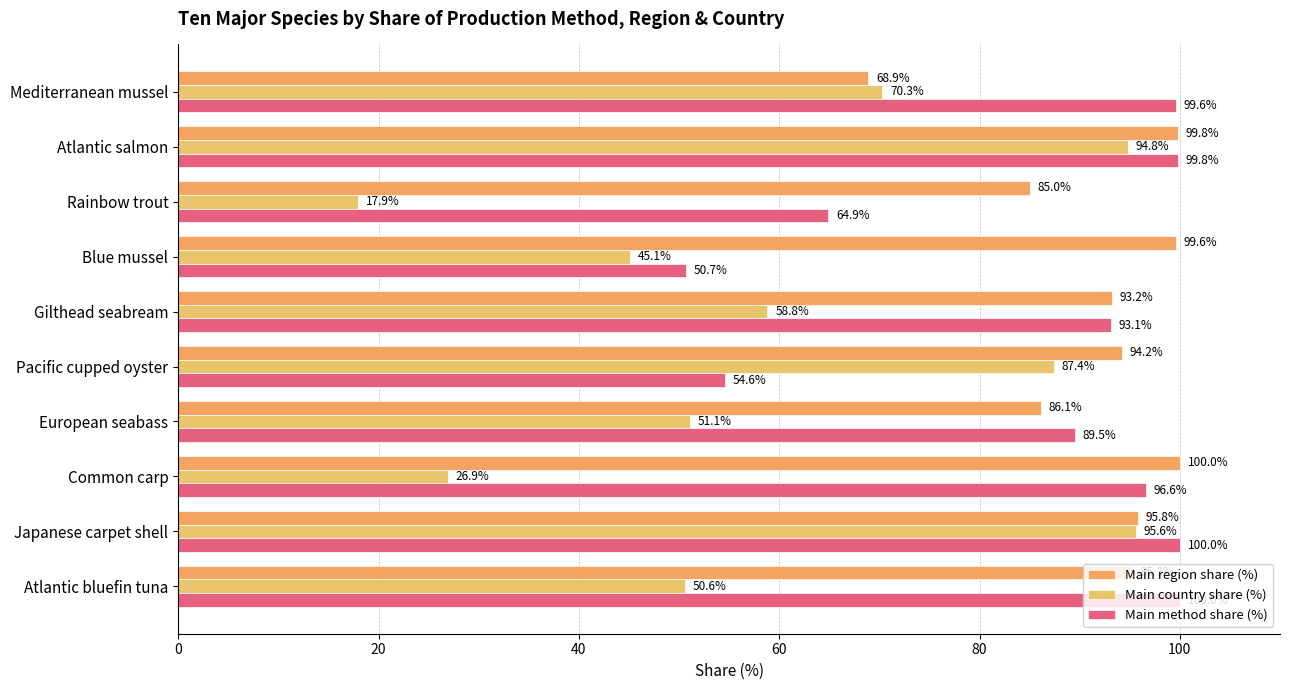

List the series in order of their peak value, highest first.

Main region share (%), Main method share (%), Main country share (%)